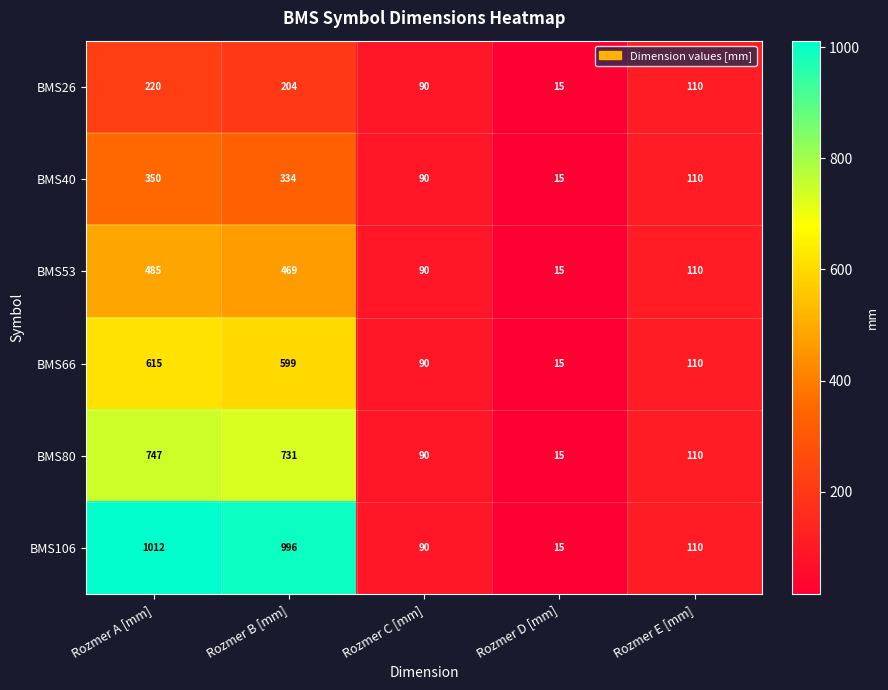

Where is BMS40 nearest to the value 182?

Rozmer E [mm]